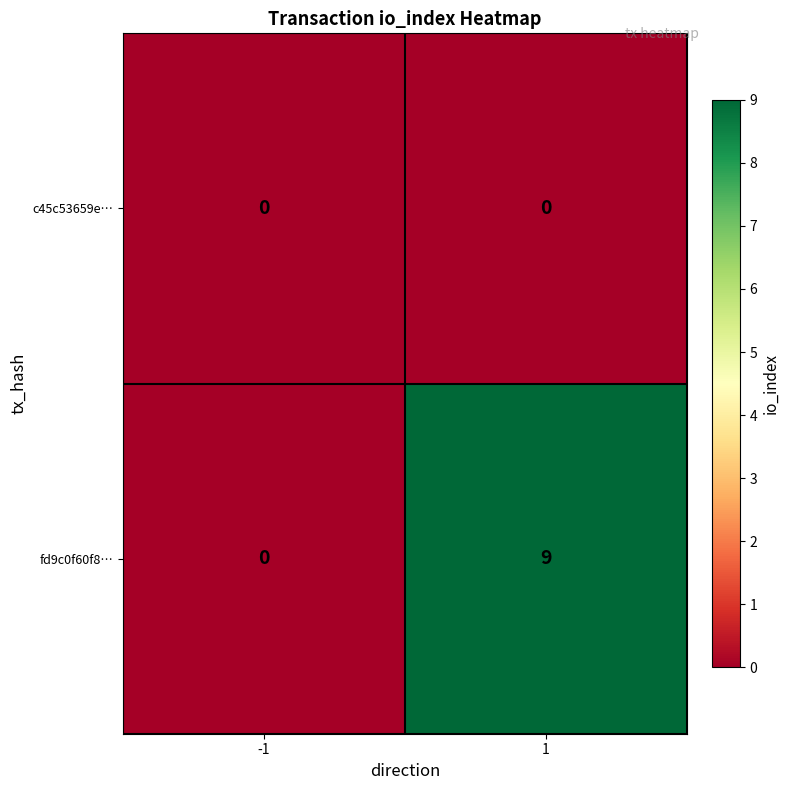

Rank the series by their maximum value, from highest to lowest.

fd9c0f60f8…, c45c53659e…